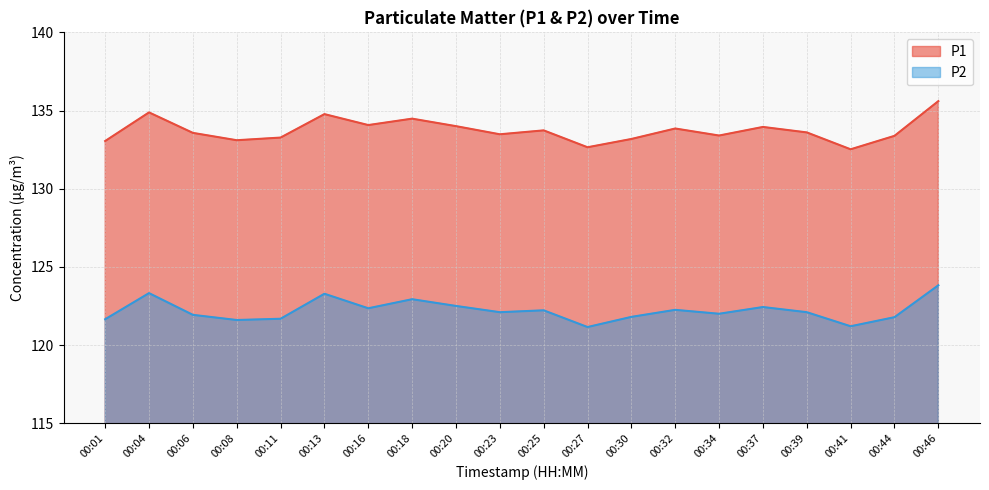

True or false: P1 and P2 cross at least once.

False